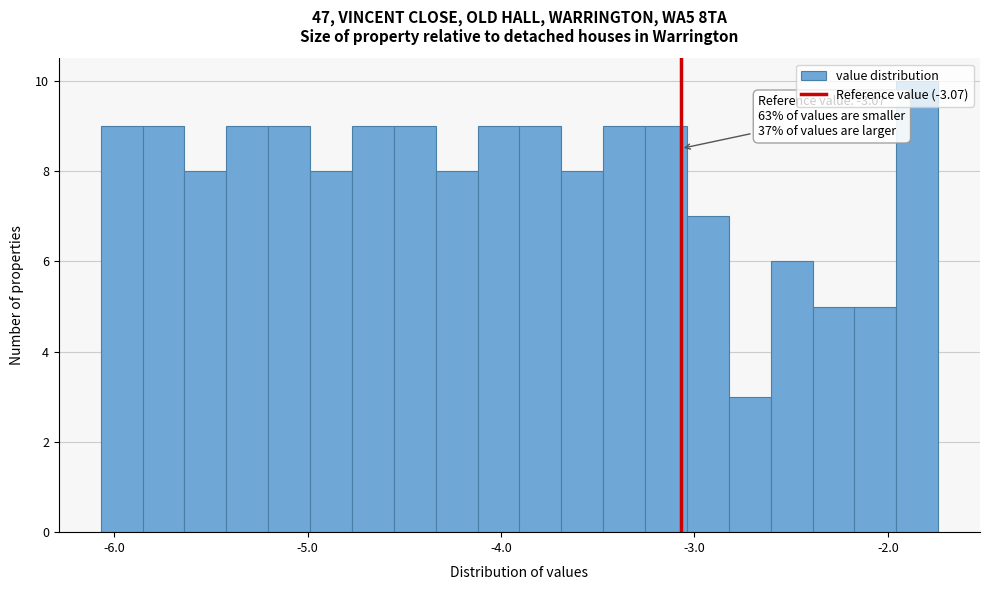

Read against the x-axis, roughly where is the centre of the tallest bar?

-1.8